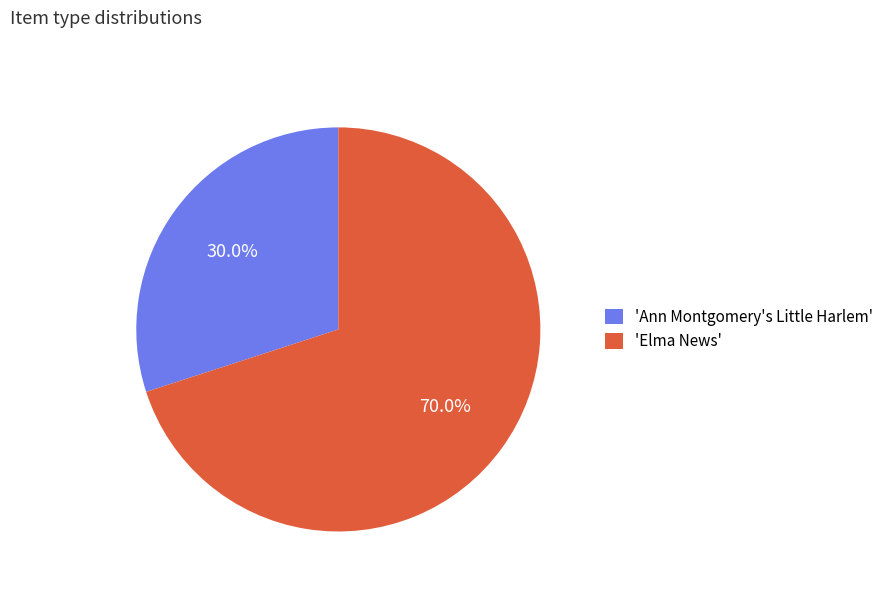

Does any single category account for the majority?

Yes